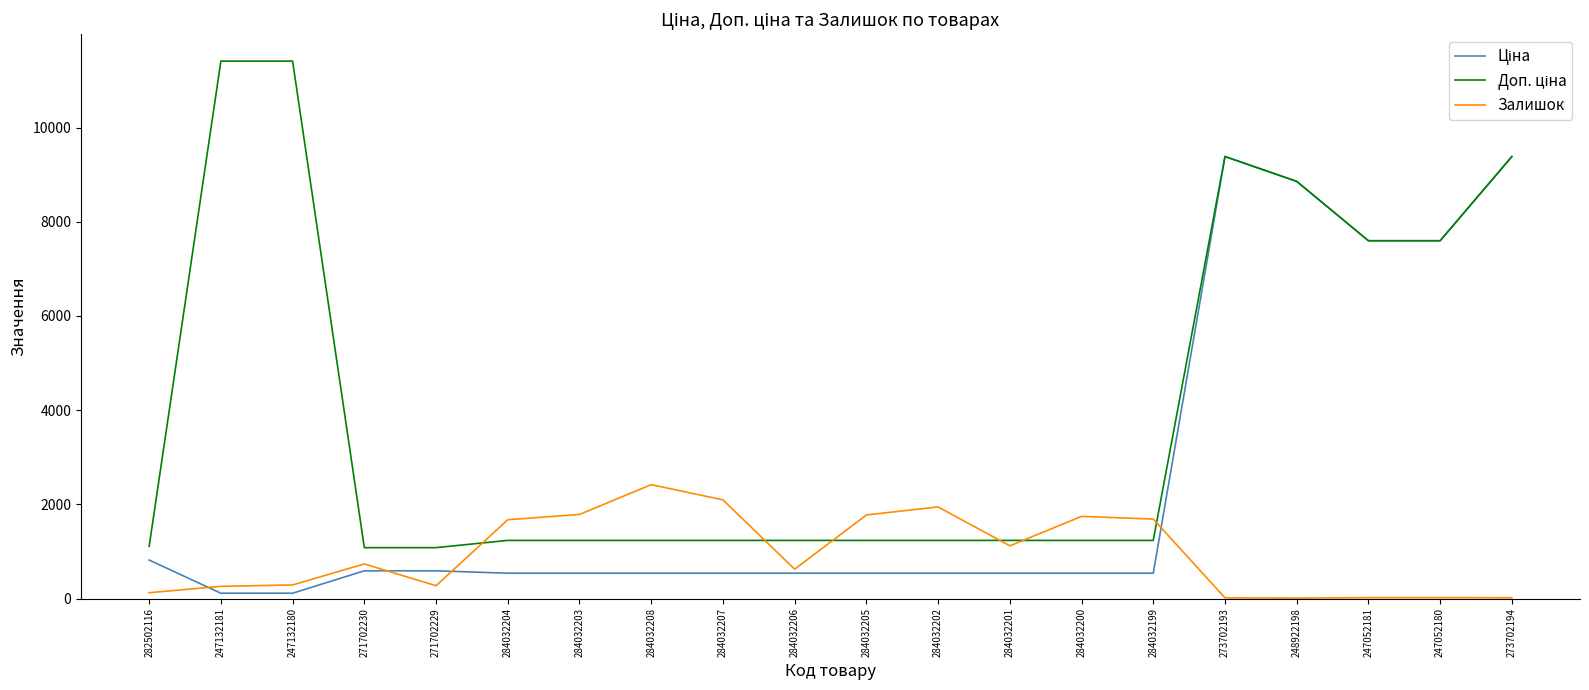

What is the maximum value shown in the chart?

11410.0